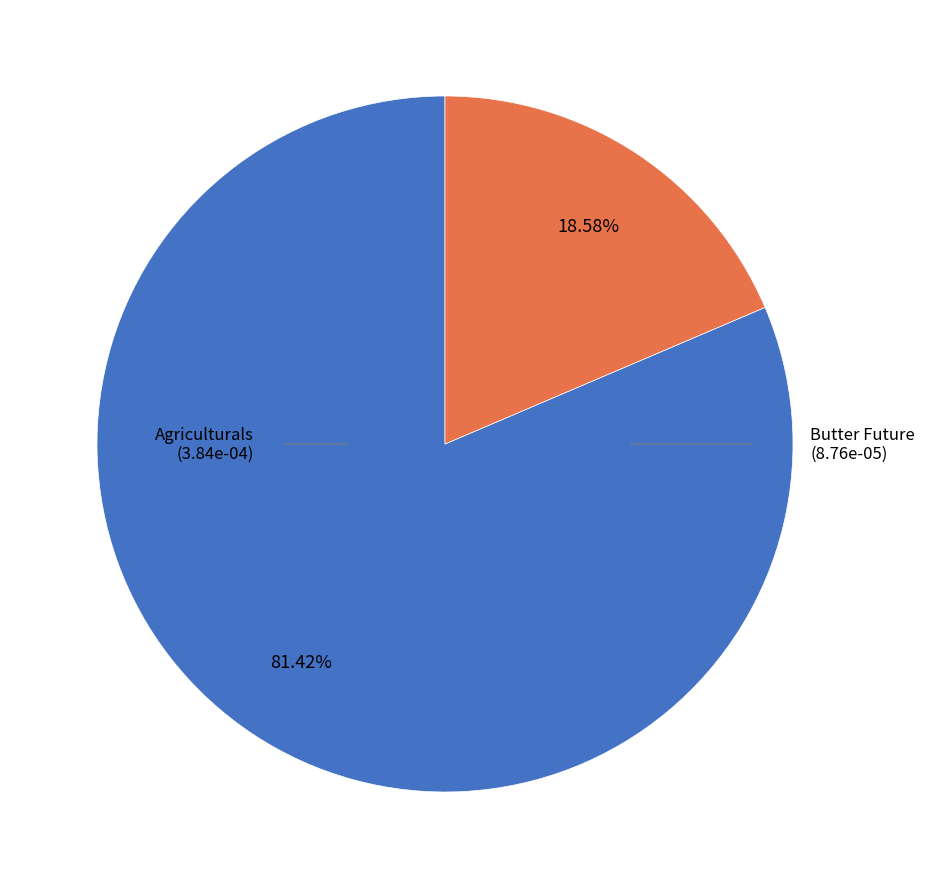

How many segments does this pie chart have?

2